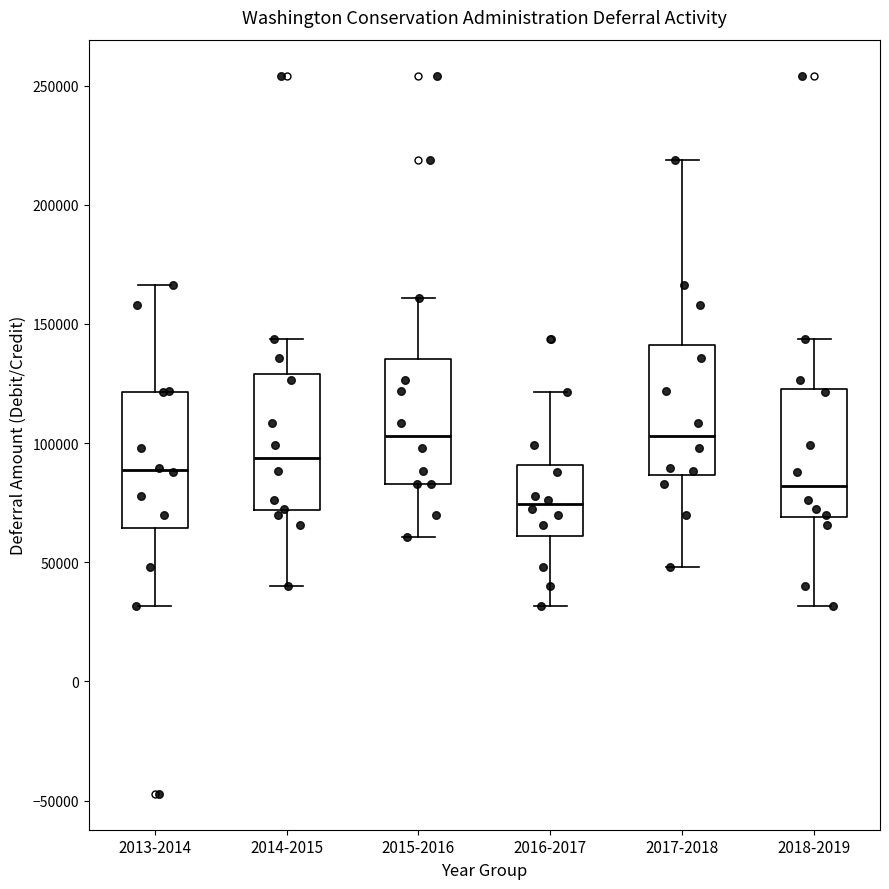

Reading left to right, read every box against the y-axis: the position of its median line, the range the box covers, and the ends of its whiskers. The values are not printed on the chart, so give them approximately, as read against the axis.

2013-2014: median 90000, box 65000 to 120000, whiskers 30000 to 165000
2014-2015: median 95000, box 70000 to 130000, whiskers 40000 to 145000
2015-2016: median 105000, box 85000 to 135000, whiskers 60000 to 160000
2016-2017: median 75000, box 60000 to 90000, whiskers 30000 to 120000
2017-2018: median 105000, box 85000 to 140000, whiskers 50000 to 220000
2018-2019: median 80000, box 70000 to 125000, whiskers 30000 to 145000